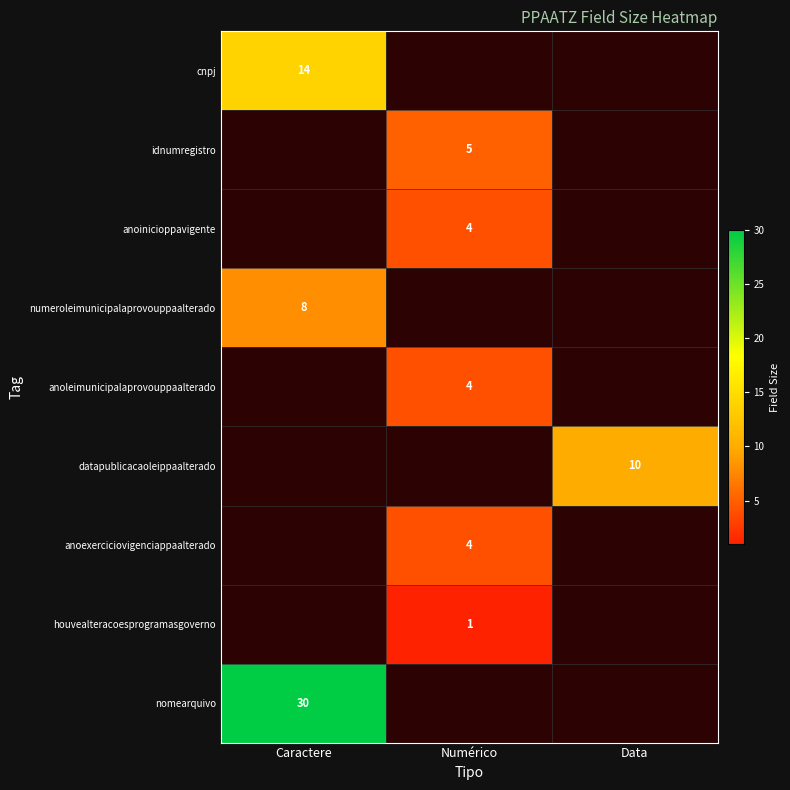

The cnpj series shows 23 at Caractere. True or false?

False